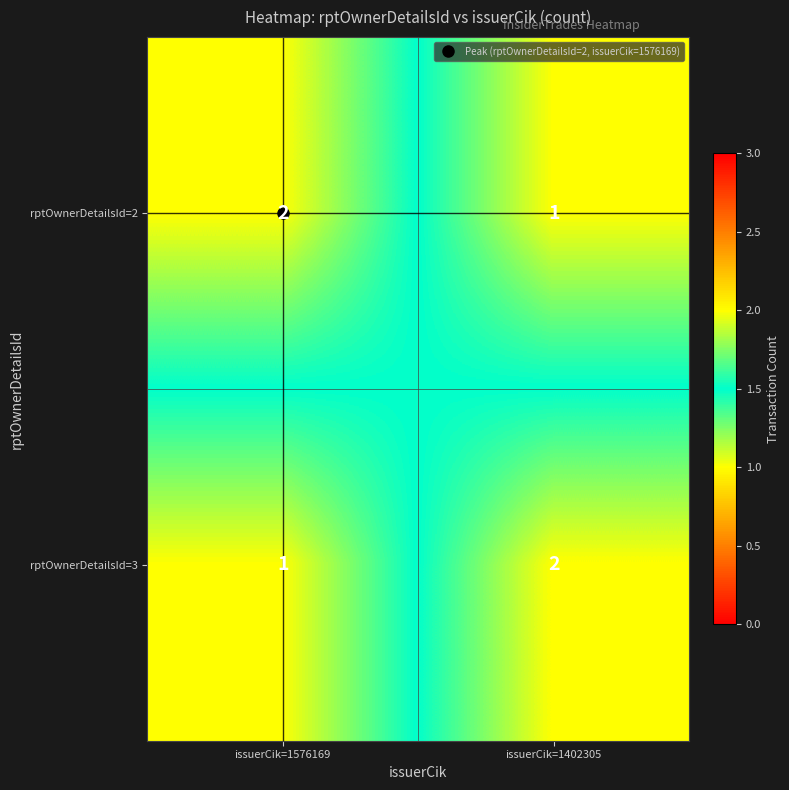

At which label does rptOwnerDetailsId=3 reach its minimum?

issuerCik=1576169